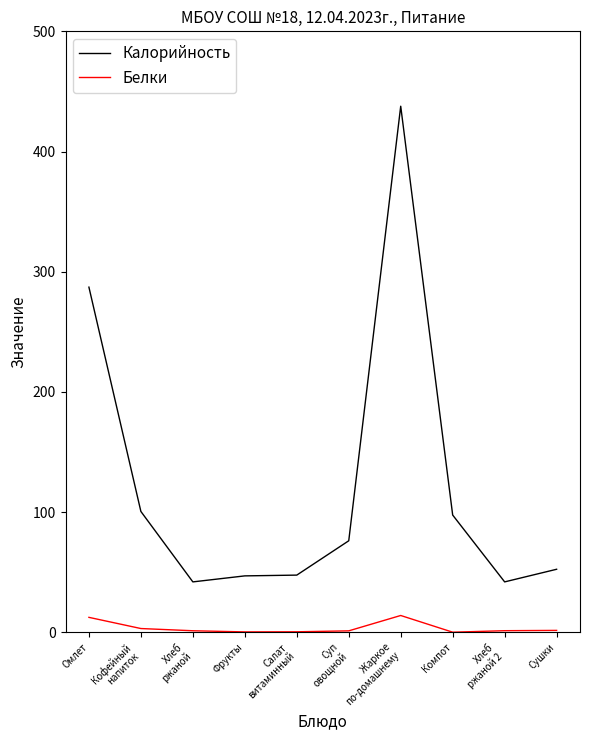

How many values in the Калорийность series exceed 76?

5